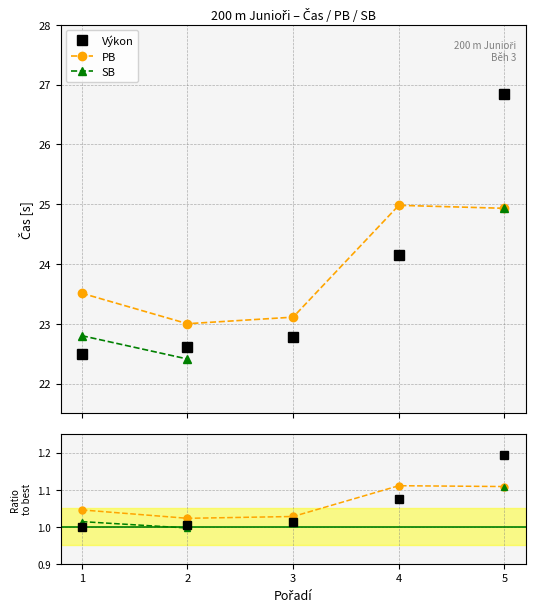

What are all the series names shown in the legend?

Výkon, PB, SB